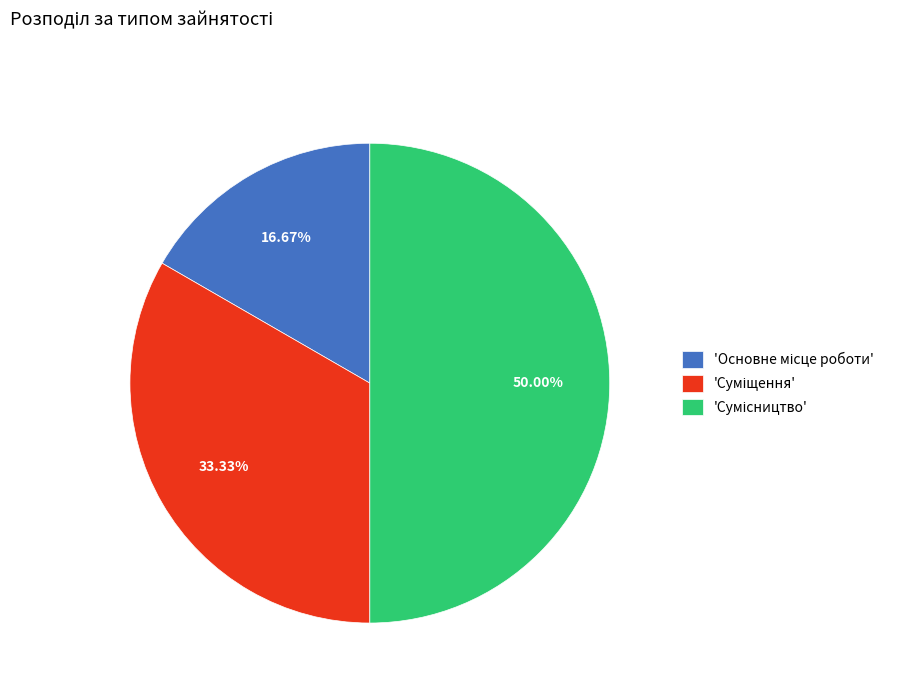

How many slices are in this pie chart?

3